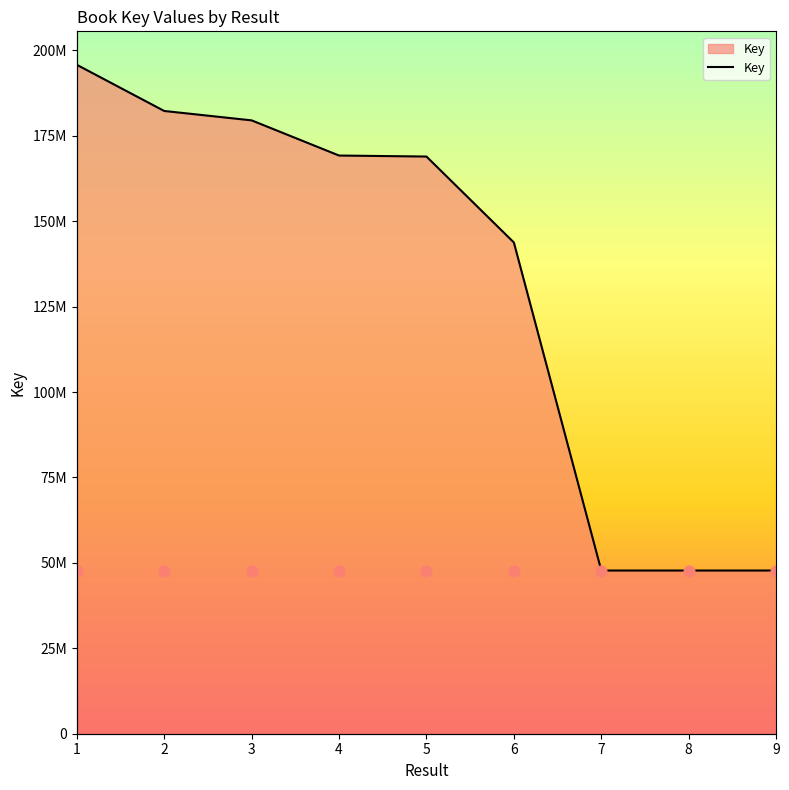

Approximately how many times larger is the value at 2 compared to 9?

3.8